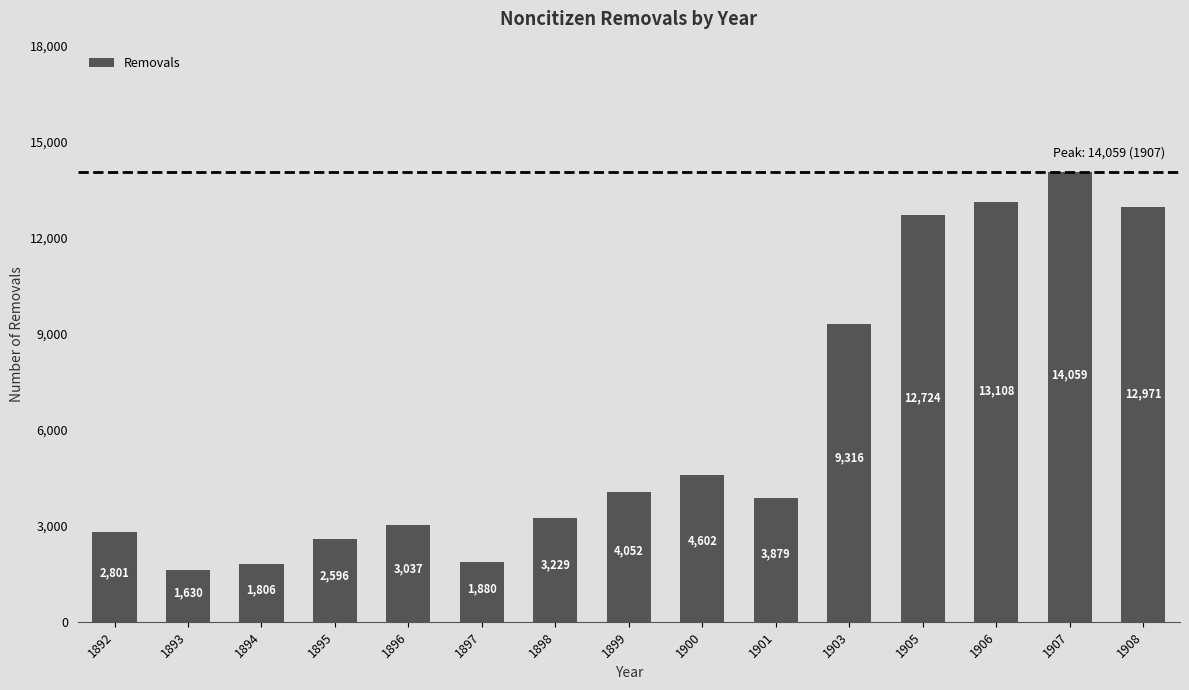

Is it true that the value at 1893 is 965?

False